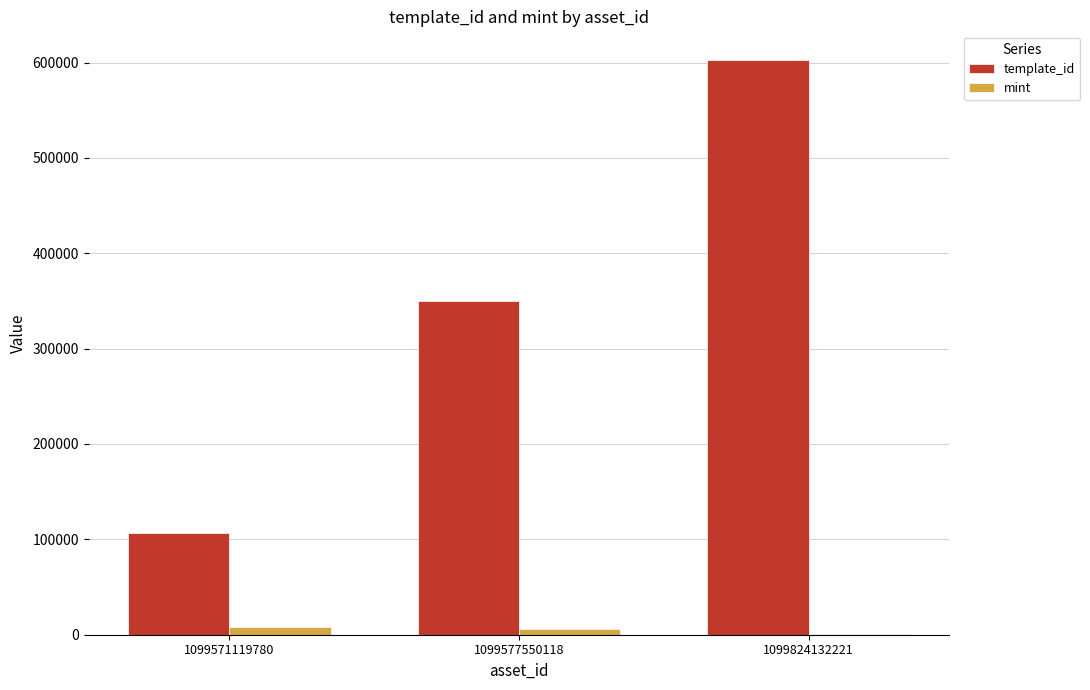

Is the value of template_id at 1099571119780 greater than the value of mint at 1099571119780?

Yes